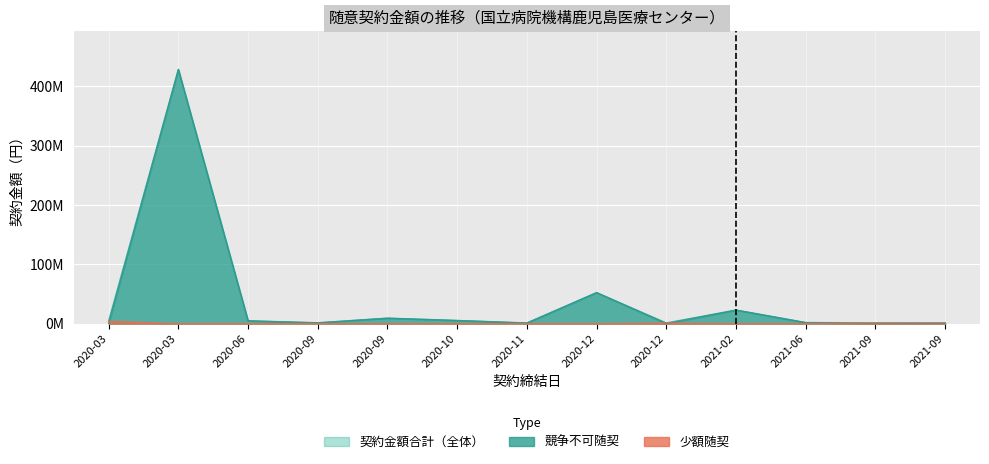

What is the difference between the highest and lowest values at 2020-11-30?

1100000